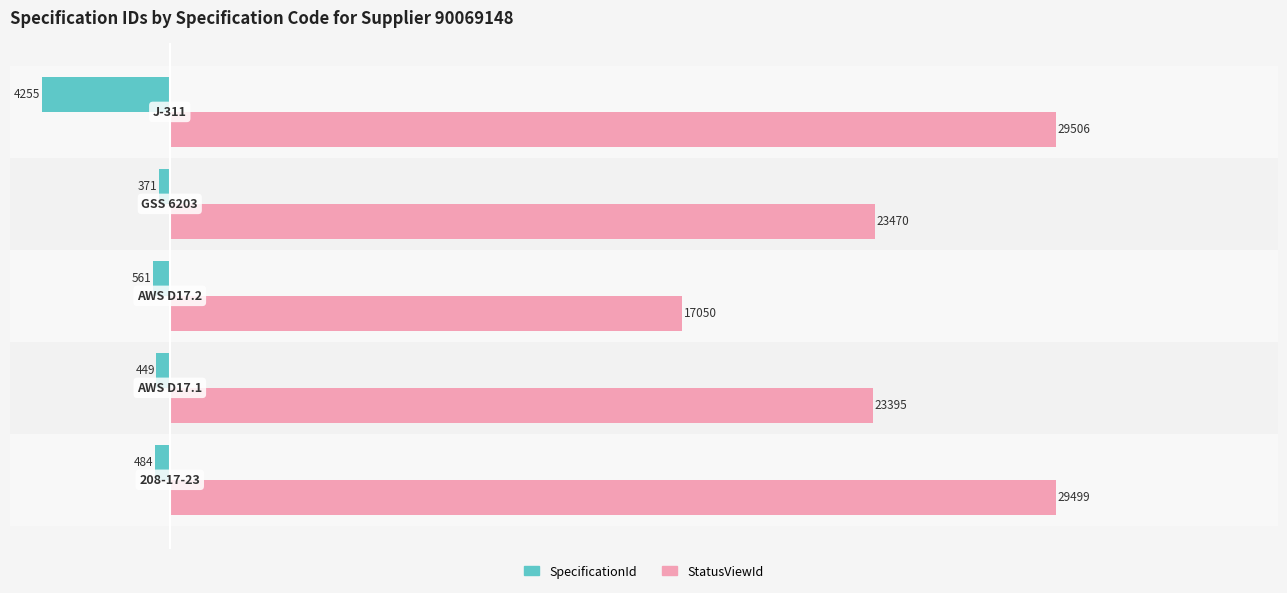

Which series has the largest total across all categories?

StatusViewId